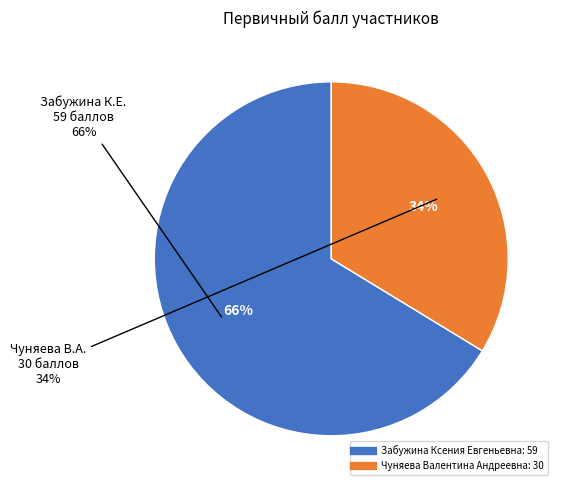

Is it true that Чуняева Валентина Андреевна is 49% of the pie?

False